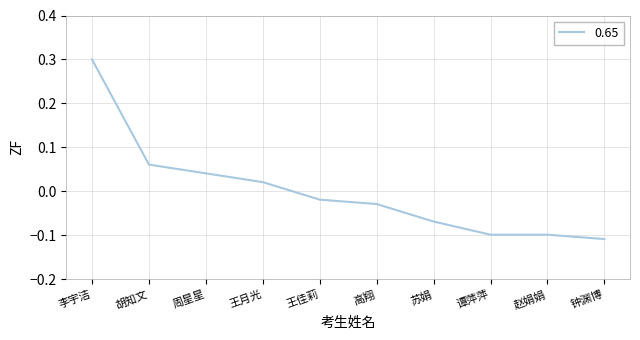

What is the difference between the maximum and second lowest values?

0.4